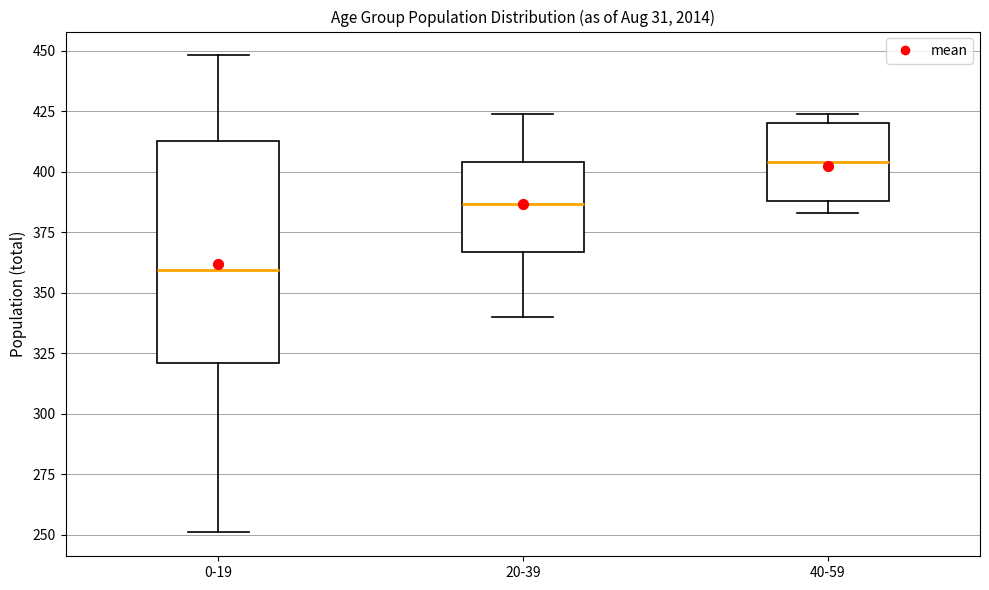

Reading left to right, read every box against the y-axis: the position of its median line, the range the box covers, and the ends of its whiskers. The values are not printed on the chart, so give them approximately, as read against the axis.

0-19: median 360, box 320 to 415, whiskers 250 to 450
20-39: median 385, box 365 to 405, whiskers 340 to 425
40-59: median 405, box 390 to 420, whiskers 385 to 425